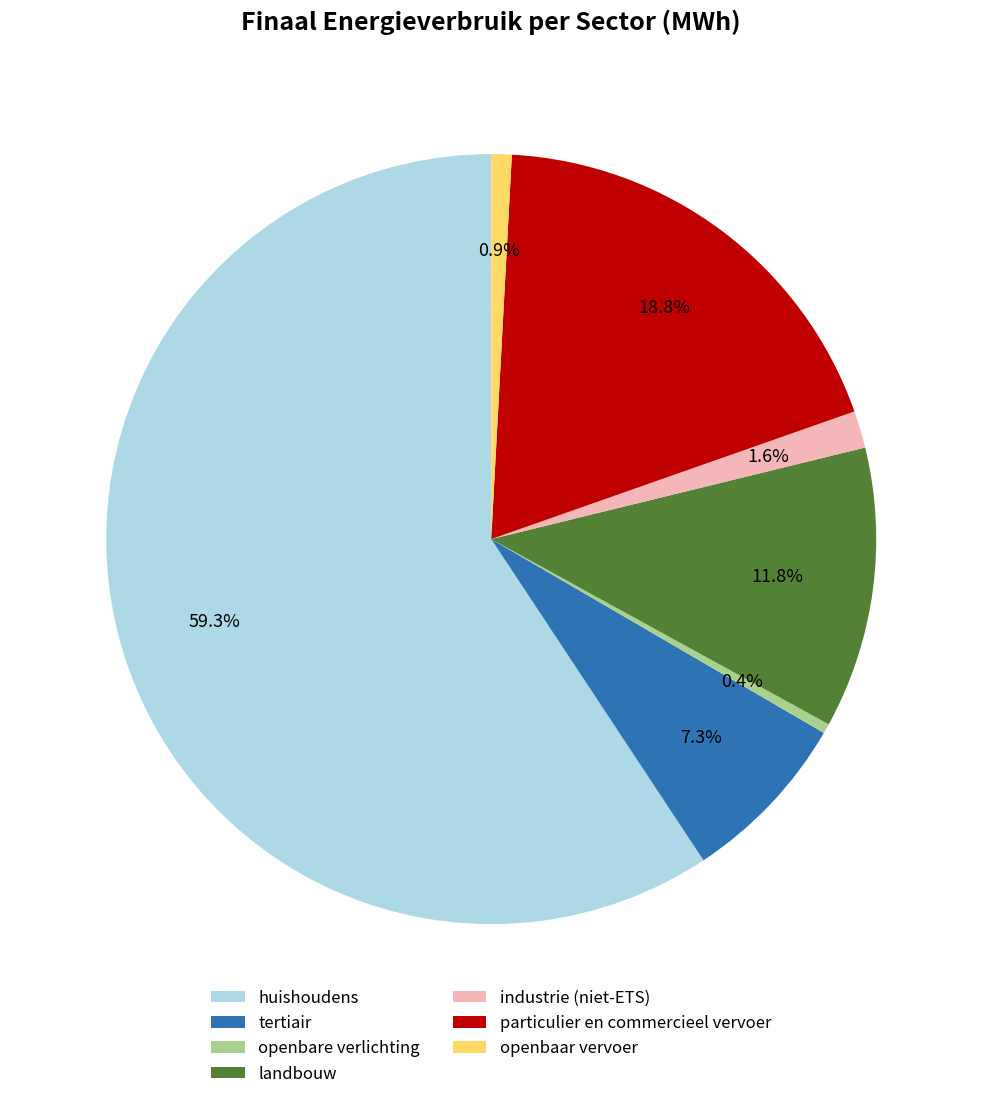

Which category has the biggest portion of the pie?

huishoudens